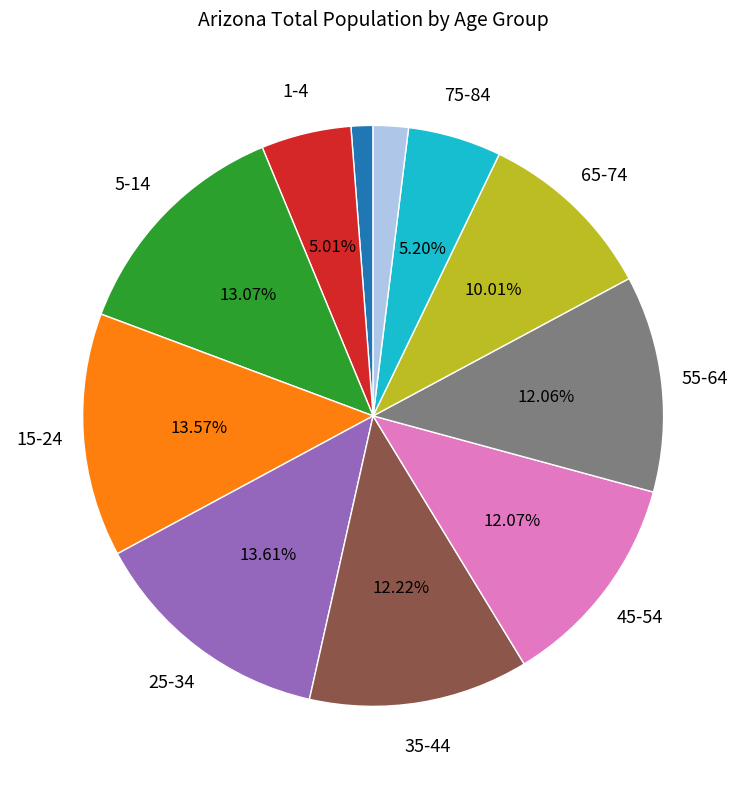

Does any single category account for the majority?

No